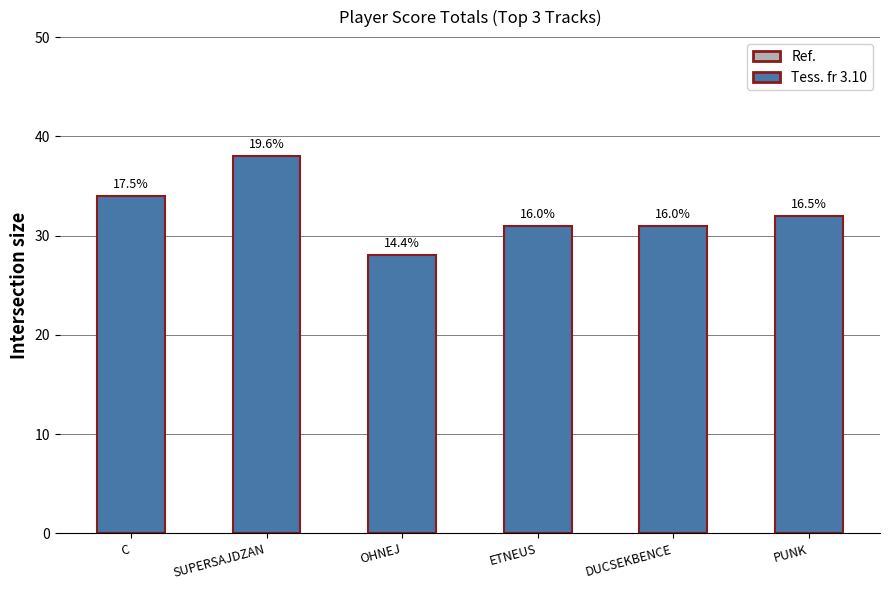

Reading left to right, extract all data points from this chart.

C=34	SUPERSAJDZAN=38	OHNEJ=28	ETNEUS=31	DUCSEKBENCE=31	PUNK=32